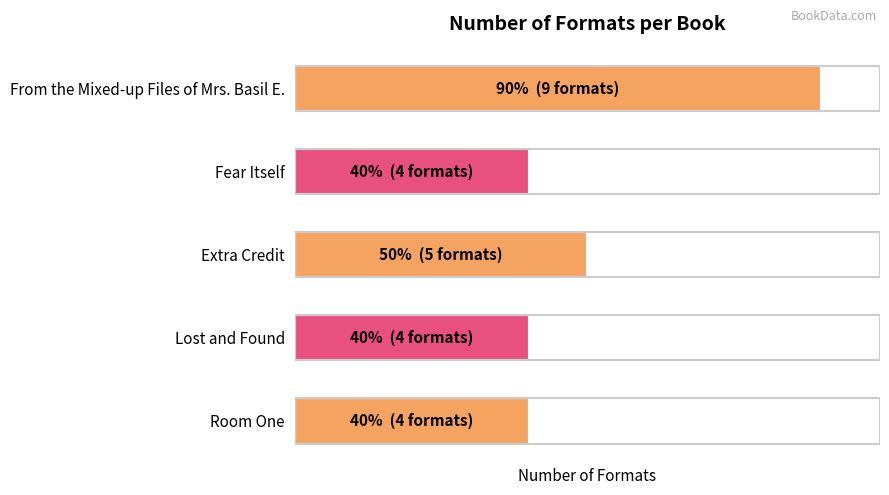

Are the bars horizontal?

Yes